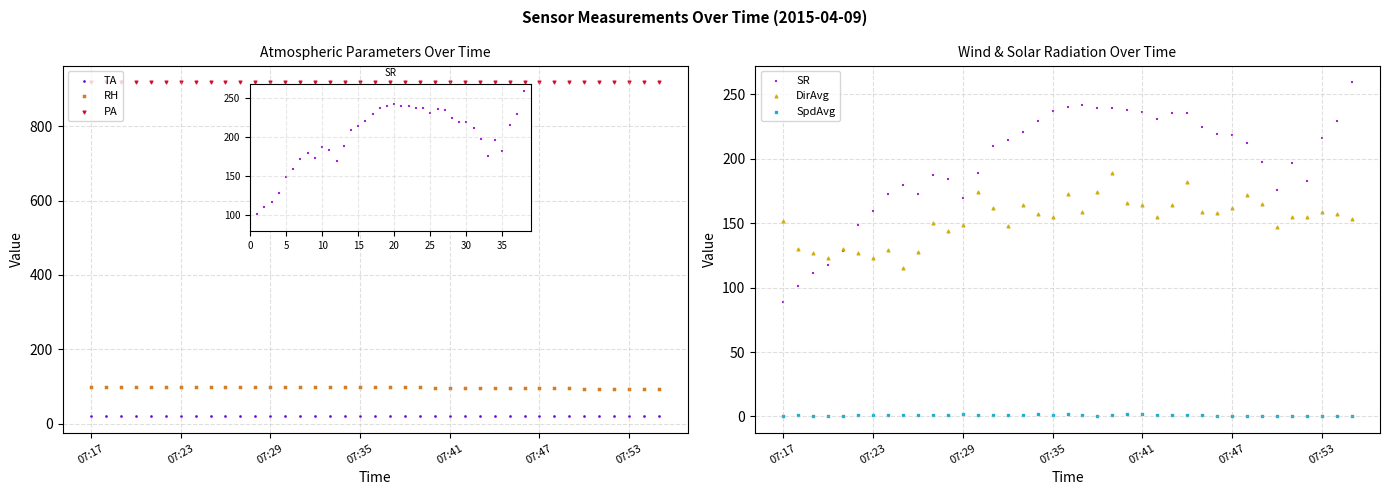

What are all the series names shown in the legend?

TA, RH, PA, SR, DirAvg, SpdAvg